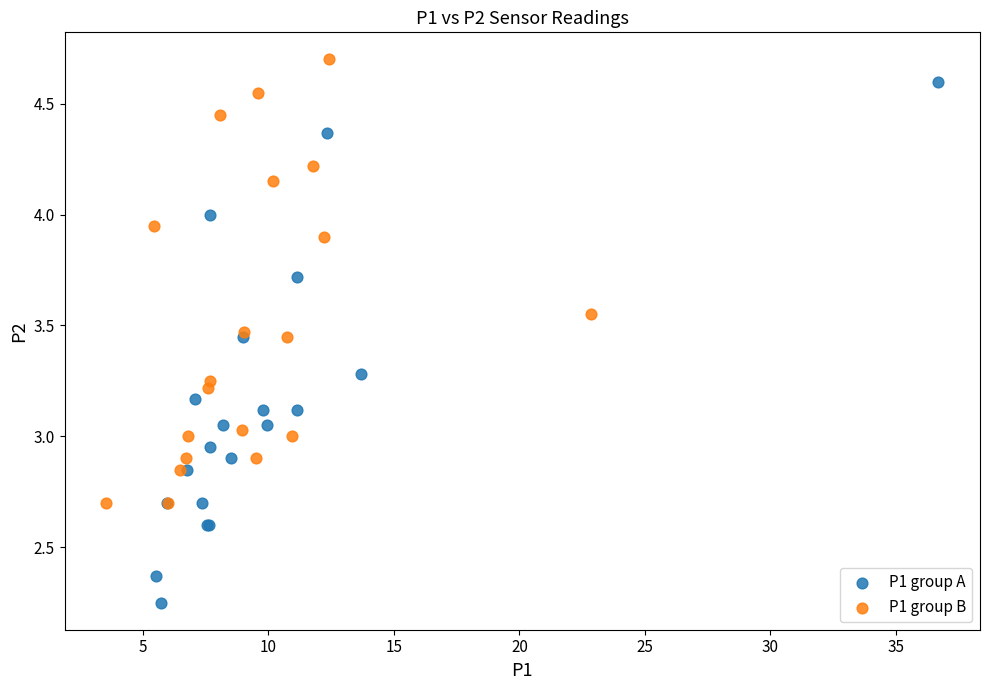

Which series has the largest Y range (max minus min)?

P1 group A